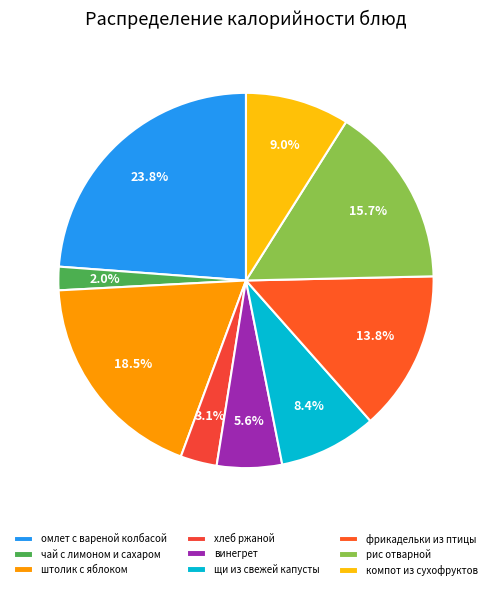

Rank the categories by value from highest to lowest.

омлет с вареной колбасой, штолик с яблоком, рис отварной, фрикадельки из птицы, компот из сухофруктов, щи из свежей капусты, винегрет, хлеб ржаной, чай с лимоном и сахаром